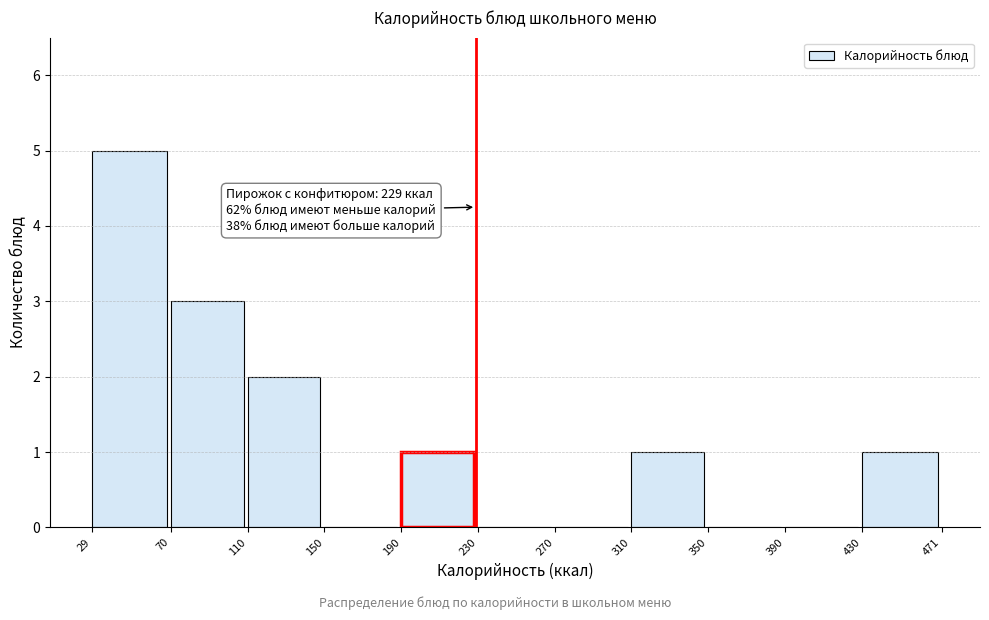

Which range on the x-axis has the tallest bar?

29 to 70